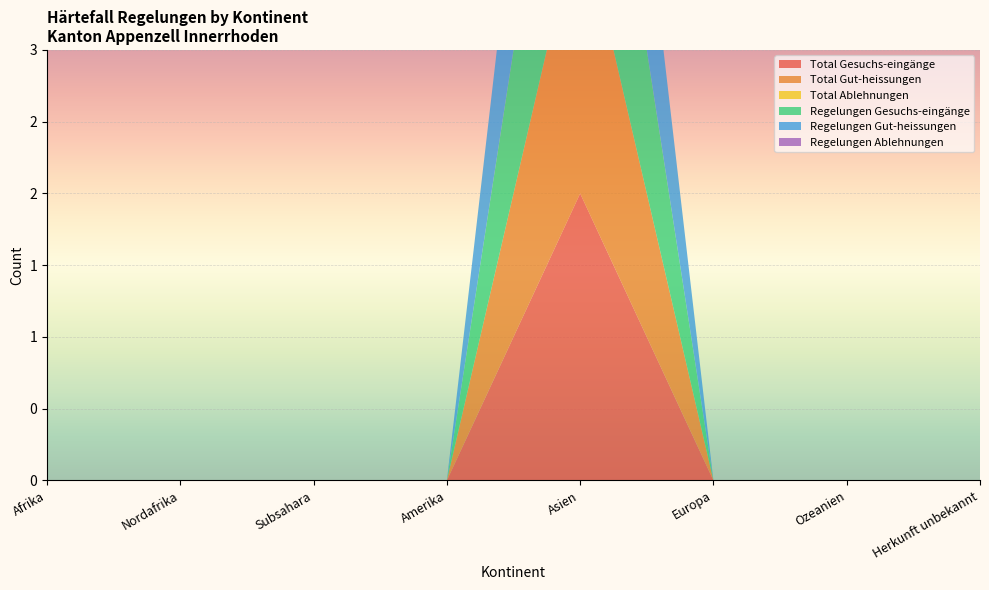

Reading left to right, what are all the values shown in this chart?

Total Gesuchs-eingänge: 0	0	0	0	2	0	0	0
Total Gut-heissungen: 0	0	0	0	2	0	0	0
Total Ablehnungen: 0	0	0	0	0	0	0	0
Regelungen Gesuchs-eingänge: 0	0	0	0	2	0	0	0
Regelungen Gut-heissungen: 0	0	0	0	2	0	0	0
Regelungen Ablehnungen: 0	0	0	0	0	0	0	0